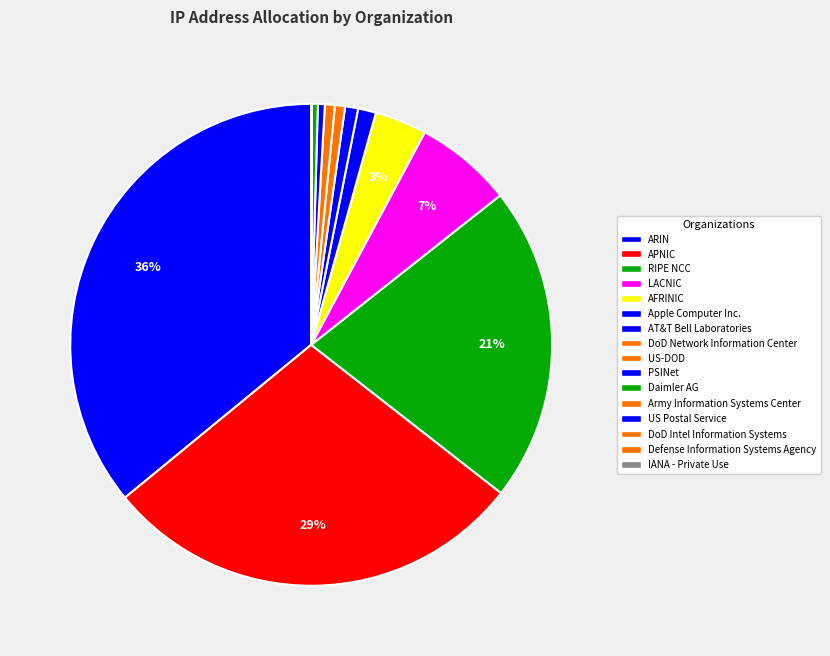

Does Daimler AG represent more than half of the total?

No